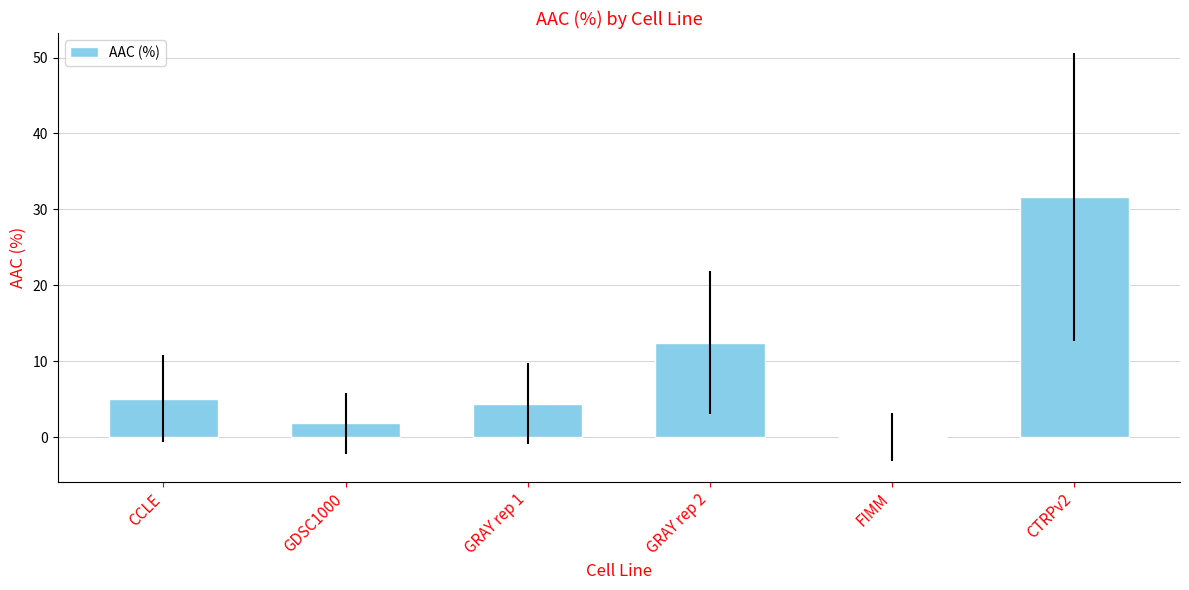

Count the number of data series in this chart.

1